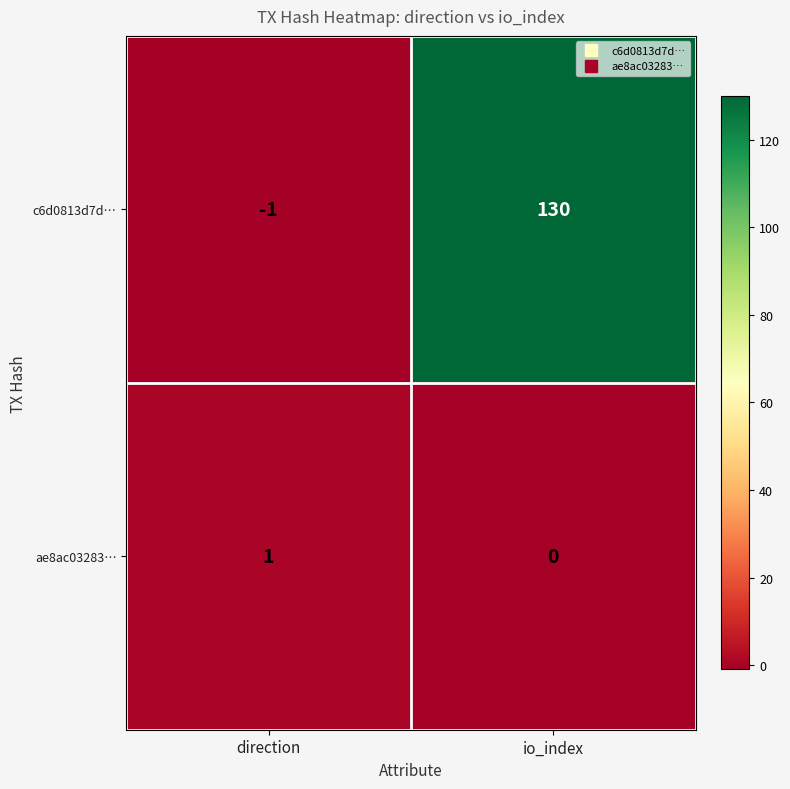

Where is ae8ac03283… nearest to the value 0?

io_index